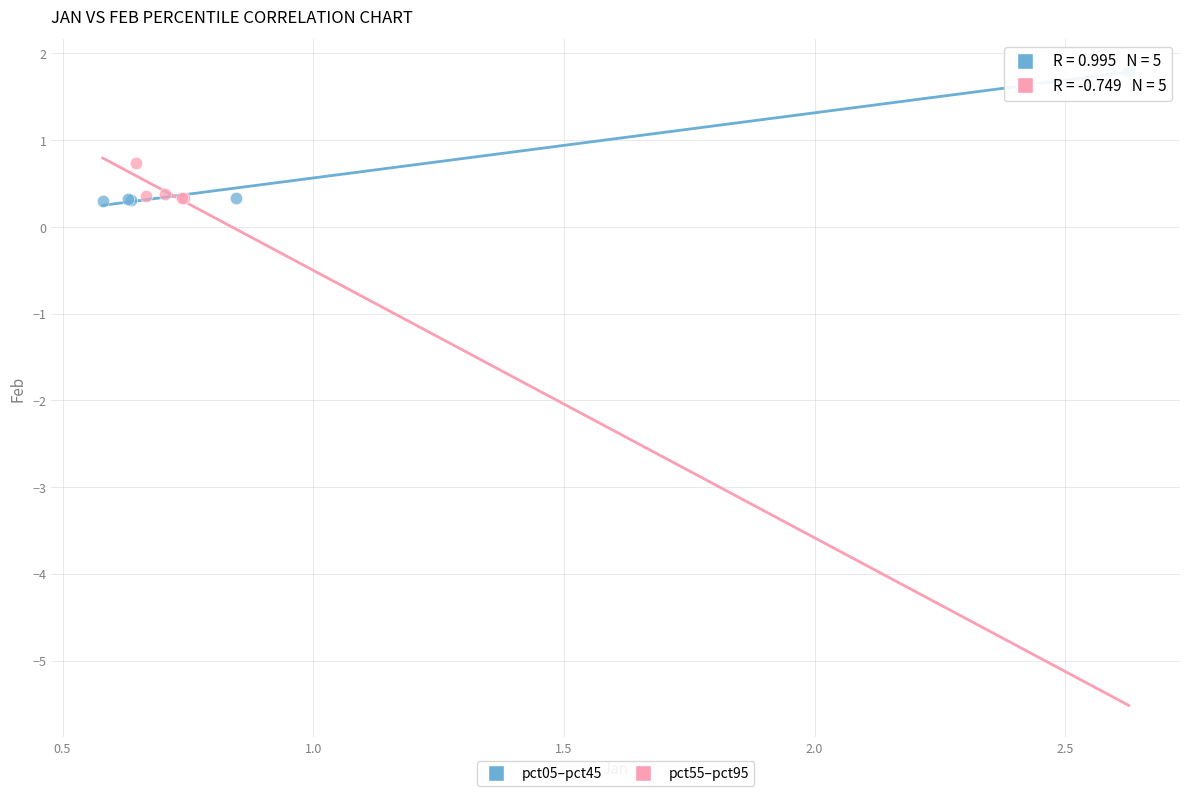

Which series has the largest Y range (max minus min)?

pct05–pct45